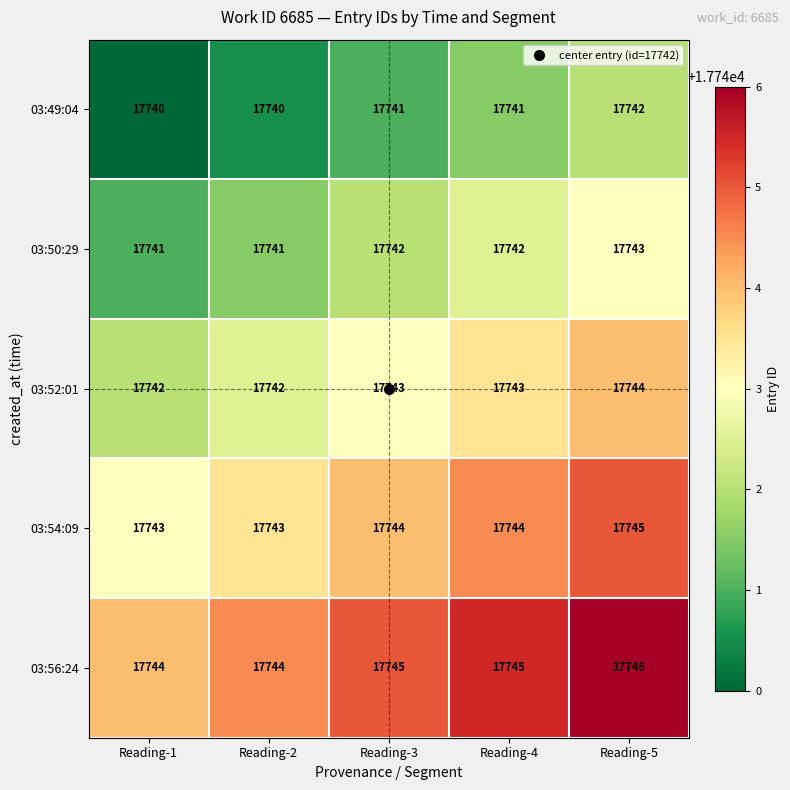

What is the minimum value shown in the chart?

17740